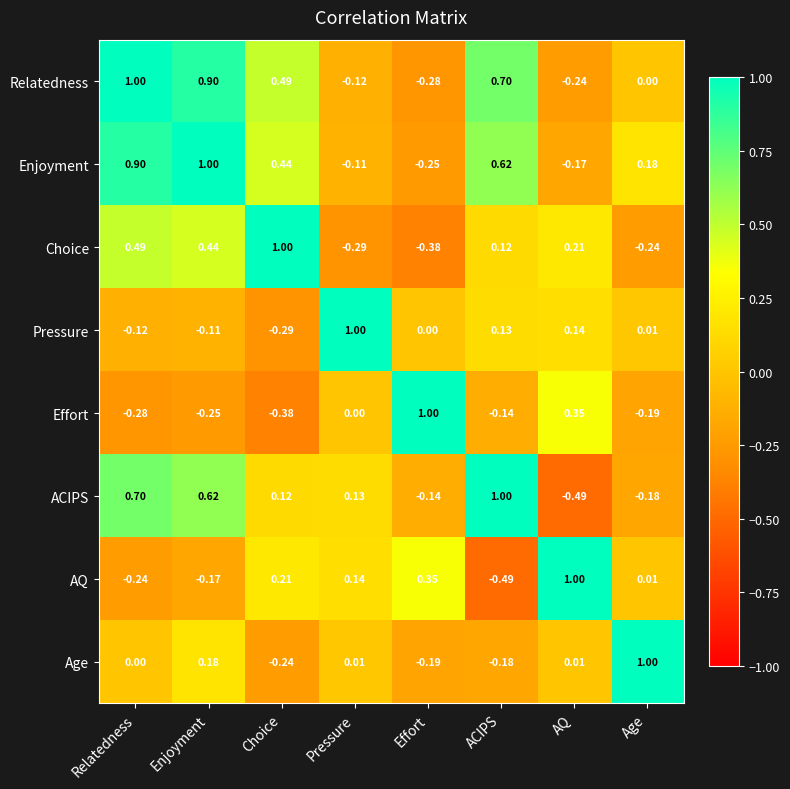

At which category is the sum across all series the highest?

Enjoyment